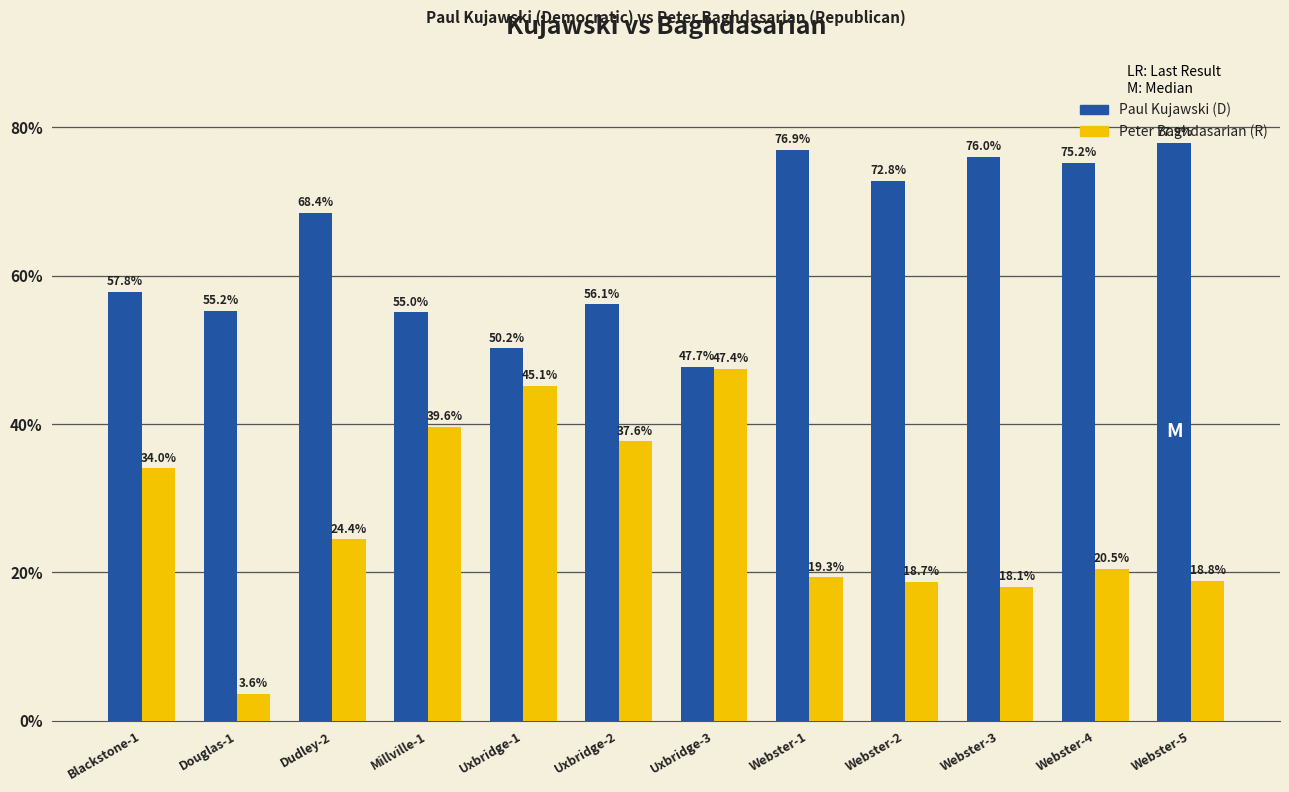

Reading left to right, extract all data points from this chart.

Paul Kujawski: 57.8	55.2	68.4	55.0	50.2	56.1	47.7	76.9	72.8	76.0	75.2	77.9
Peter Baghdasarian: 34.0	3.6	24.4	39.6	45.1	37.6	47.4	19.3	18.7	18.1	20.5	18.8